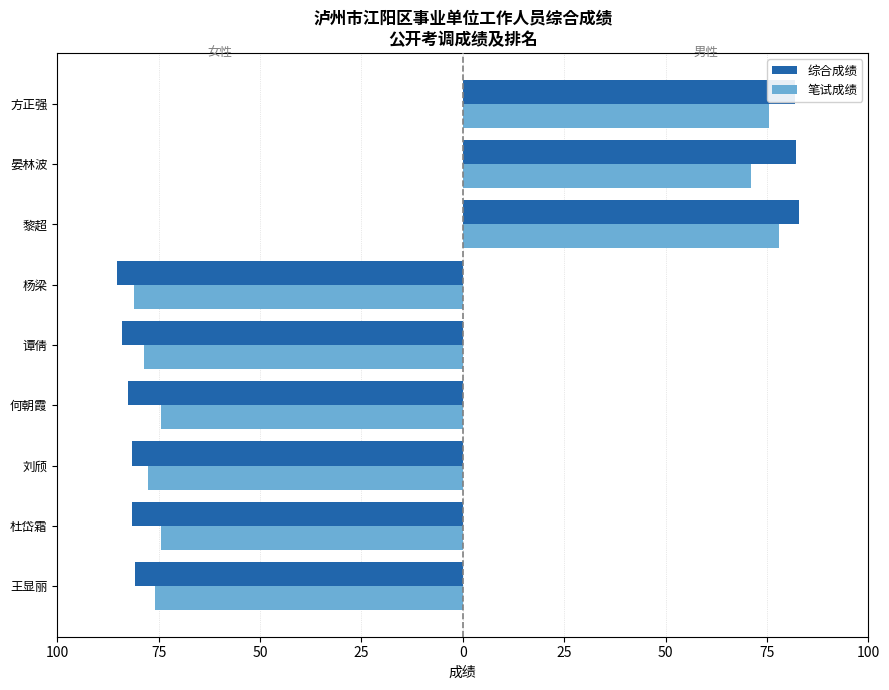

Which series has the largest total across all categories?

综合成绩